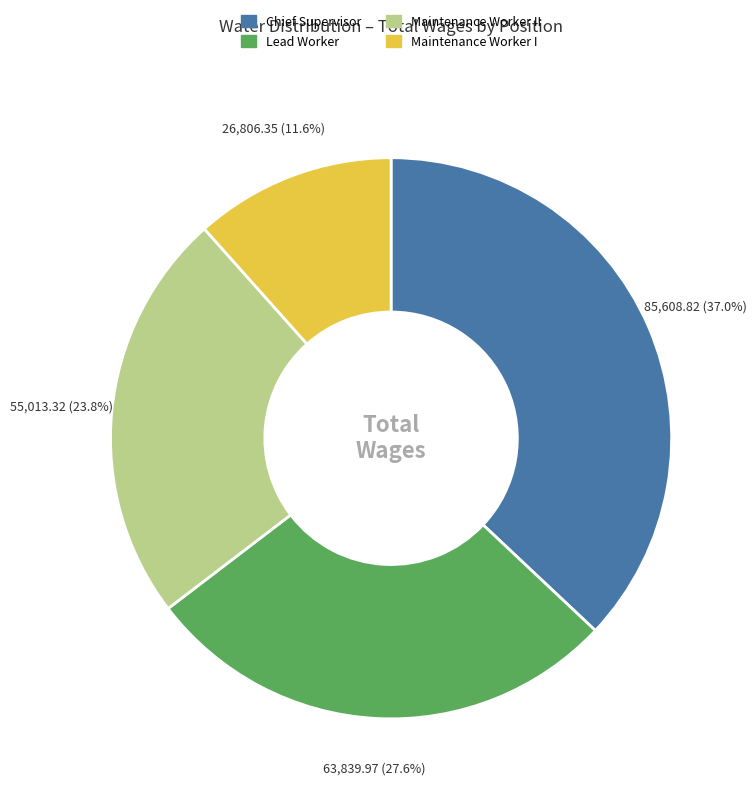

Does any single category account for the majority?

No